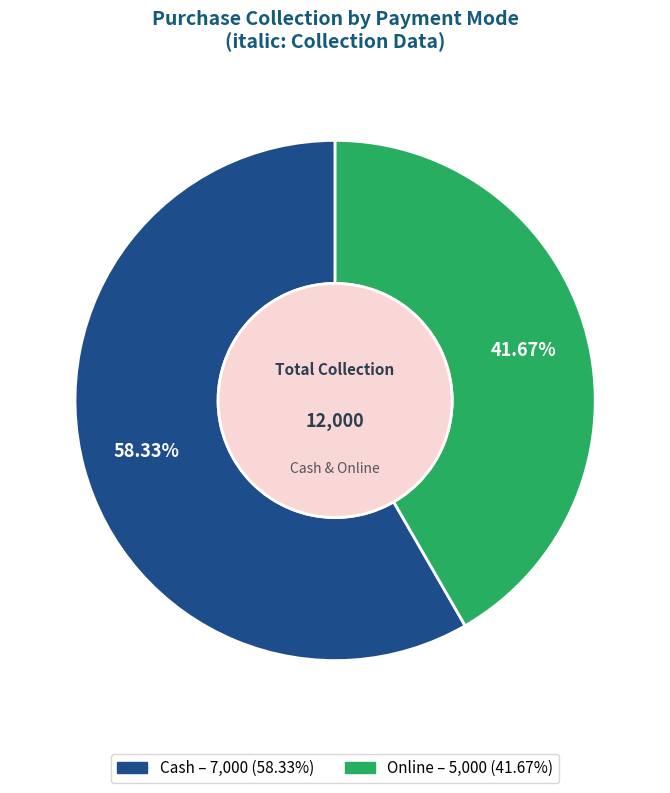

To the nearest percent, what is the average slice percentage?

50%